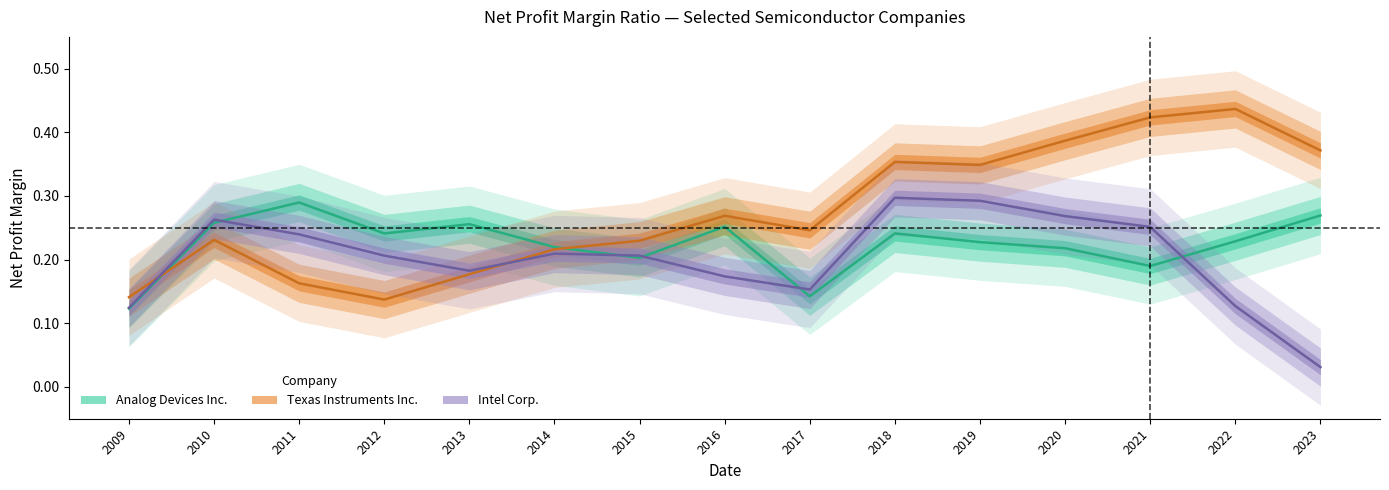

Reading left to right, extract all data points from this chart.

Analog Devices Inc.: 2009=0.1	2010=0.3	2011=0.3	2012=0.2	2013=0.3	2014=0.2	2015=0.2	2016=0.3	2017=0.1	2018=0.2	2019=0.2	2020=0.2	2021=0.2	2022=0.2	2023=0.3
Texas Instruments Inc.: 2009=0.1	2010=0.2	2011=0.2	2012=0.1	2013=0.2	2014=0.2	2015=0.2	2016=0.3	2017=0.2	2018=0.4	2019=0.3	2020=0.4	2021=0.4	2022=0.4	2023=0.4
Intel Corp.: 2009=0.1	2010=0.3	2011=0.2	2012=0.2	2013=0.2	2014=0.2	2015=0.2	2016=0.2	2017=0.2	2018=0.3	2019=0.3	2020=0.3	2021=0.3	2022=0.1	2023=0.0